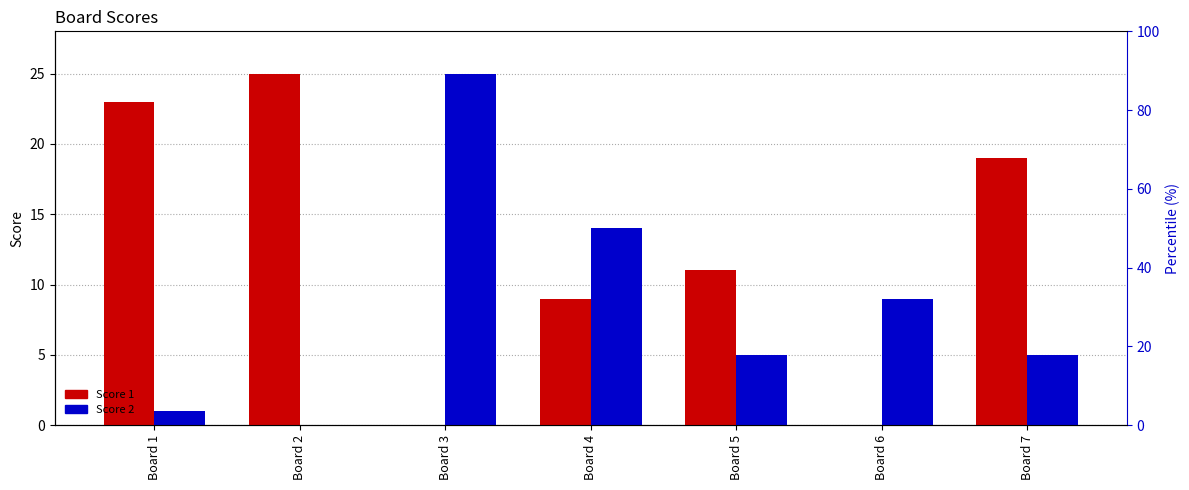

Rank the series by their maximum value, from highest to lowest.

Score 1, Score 2